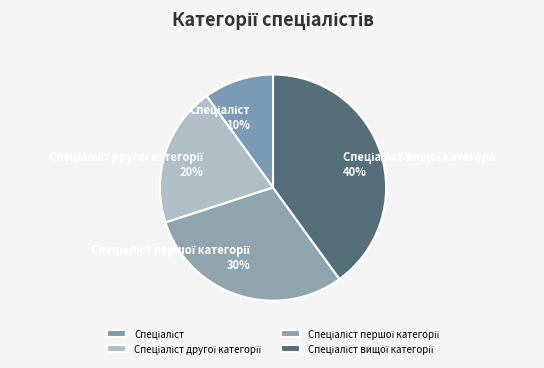

Is there a majority slice in this chart?

No